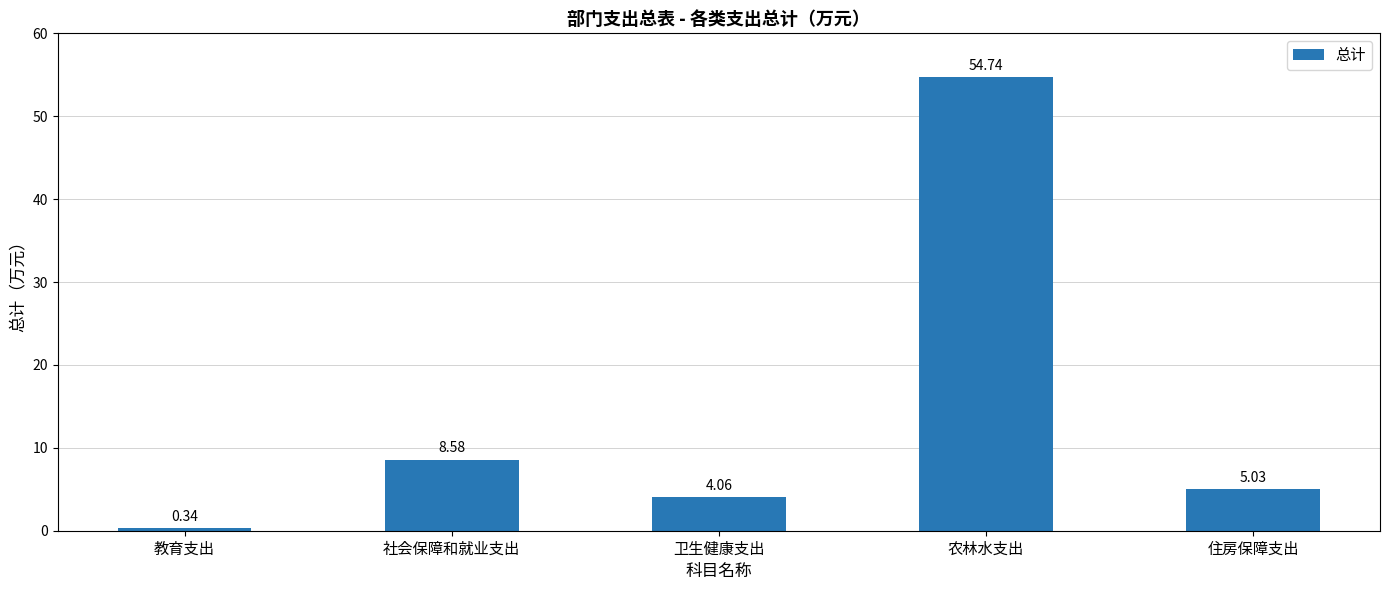

What is the label of the 4th bar from the left?

农林水支出